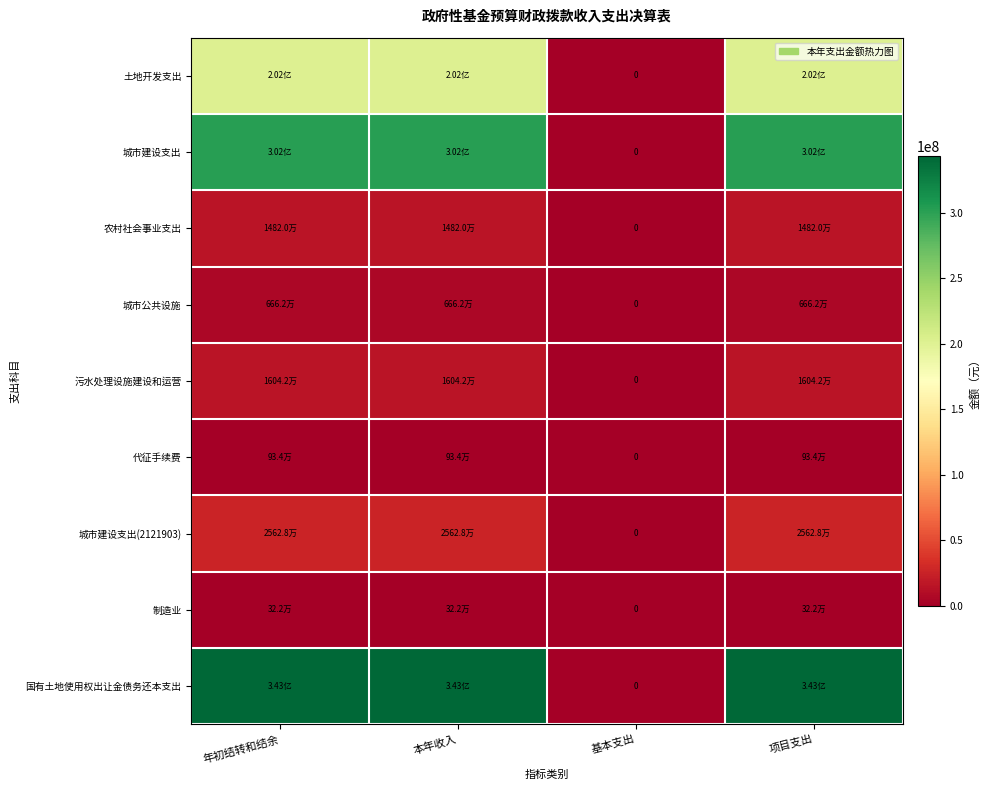

At which label does 代征手续费 first exceed 933731?

年初结转和结余